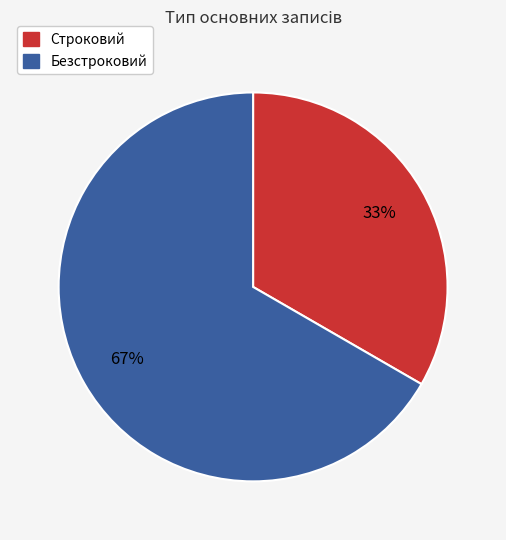

How many segments does this pie chart have?

2